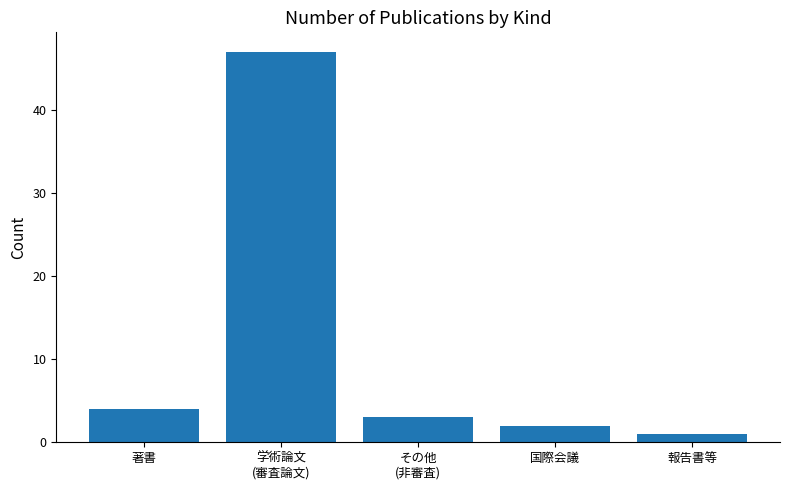

What is the label of the 3rd bar from the left?

その他
(非審査)